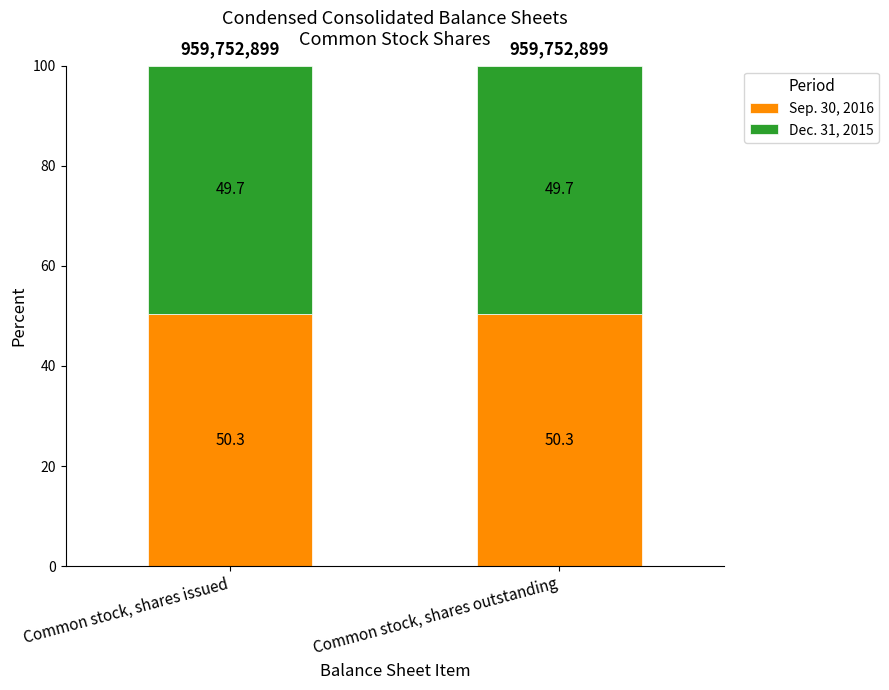

What value does the Sep. 30, 2016 series have at Common stock, shares issued?

50.3